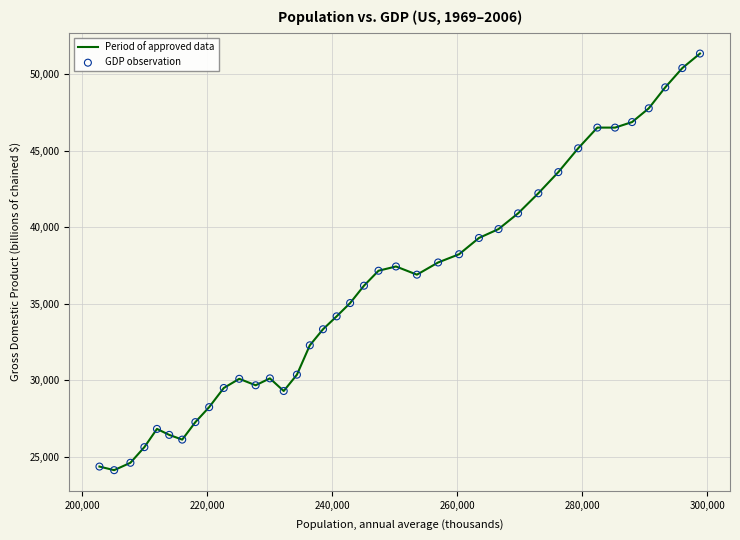

What is the difference between the maximum and minimum values?

27187.7